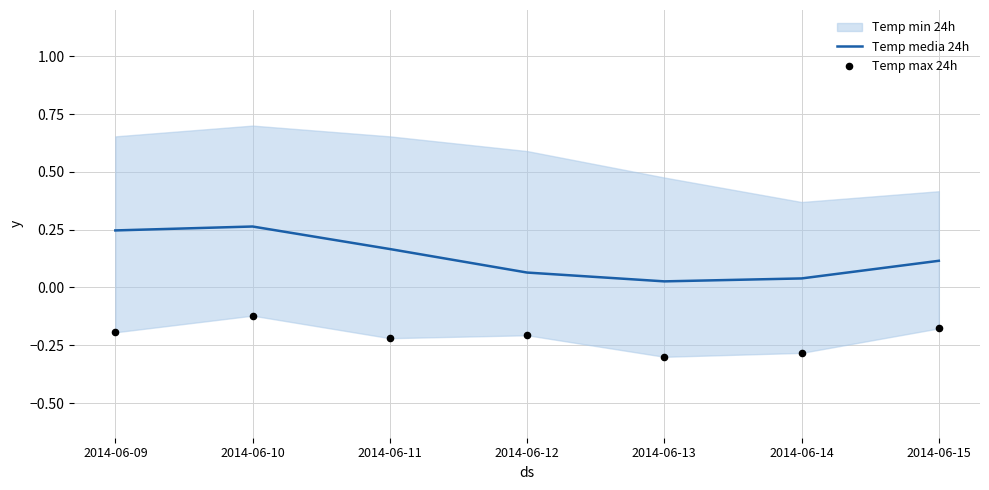

True or false: Temp media 24h has a value of 0.0 at 2014-06-11.

False